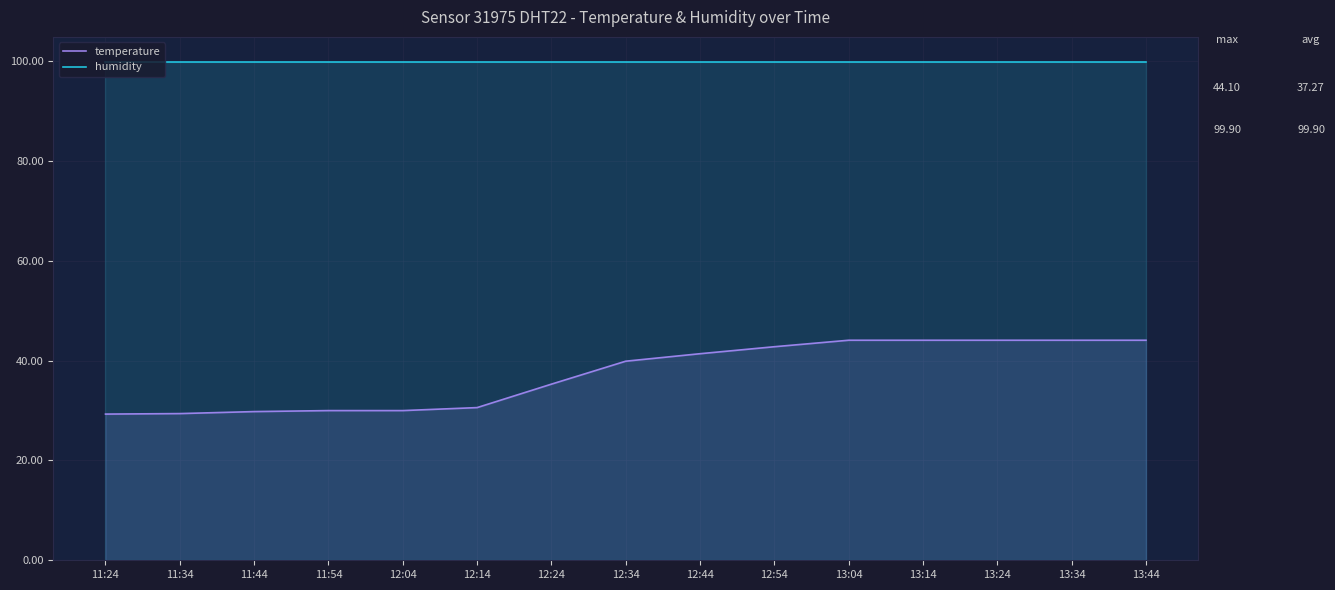

What is the difference between the highest and lowest values at 11:34?

70.5